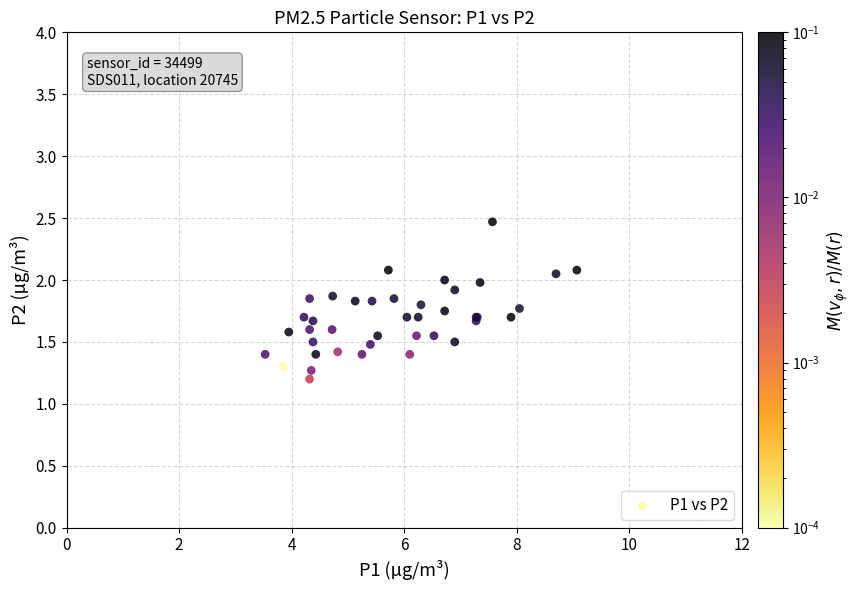

What Y value in the scatter plot is closest to 1?

1.2